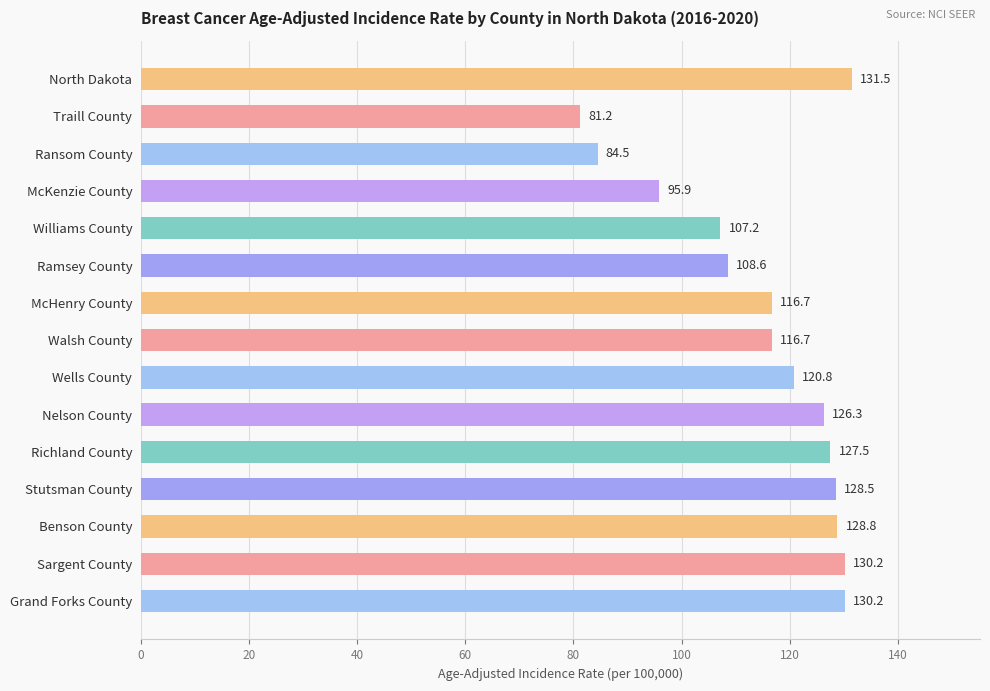

What is the difference between the maximum and minimum values?

50.3